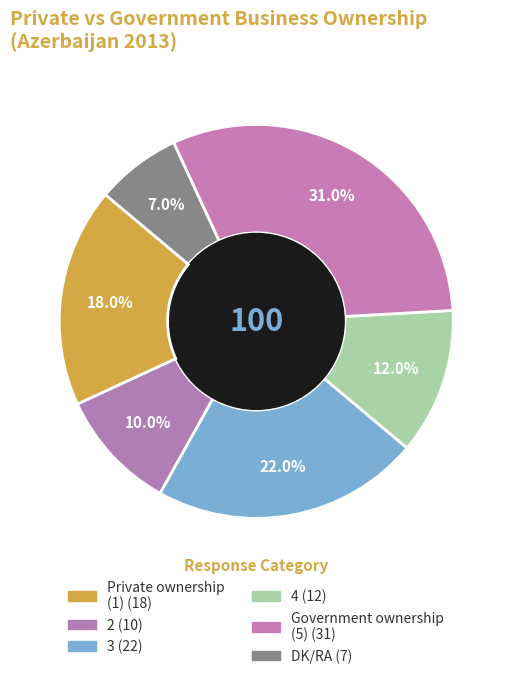

How many slices are in this pie chart?

6